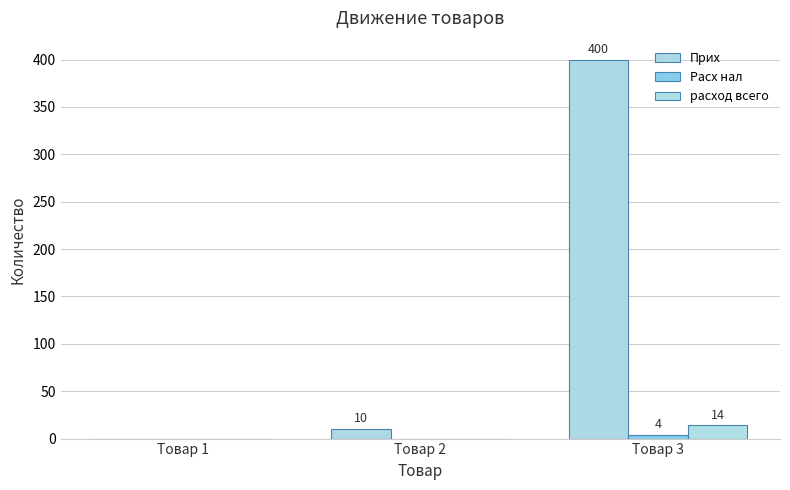

Between Товар 2 and Товар 3, which series saw the biggest shift?

Прих